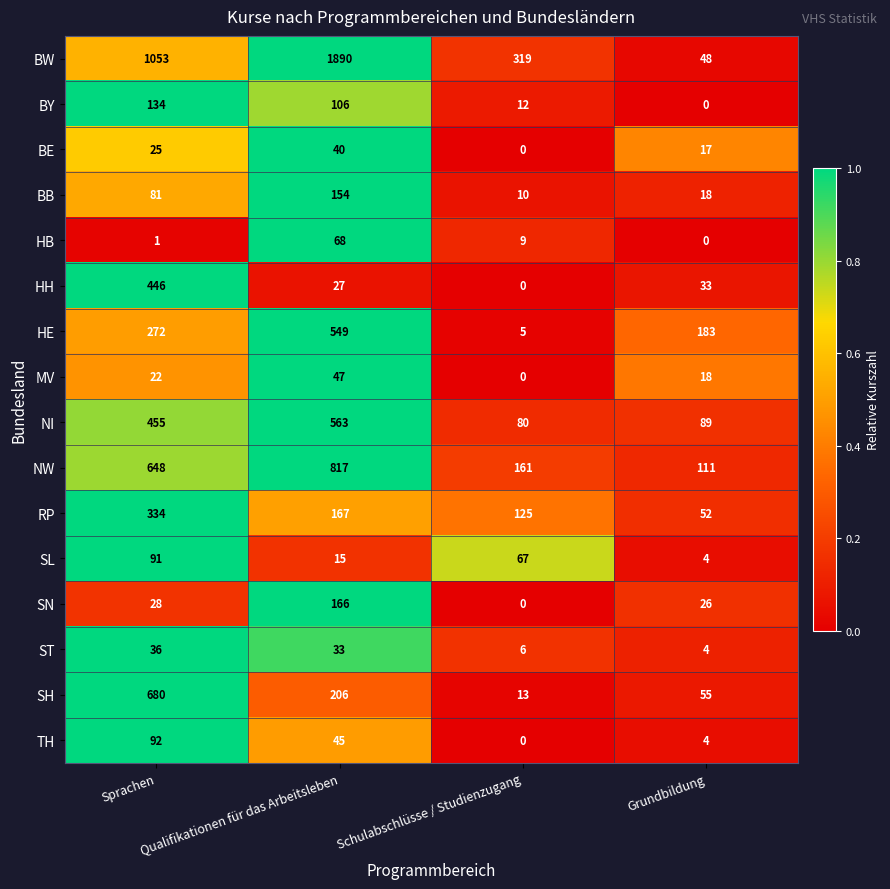

Rank the series by their maximum value, from highest to lowest.

BW, NW, SH, NI, HE, HH, RP, SN, BB, BY, TH, SL, HB, MV, BE, ST